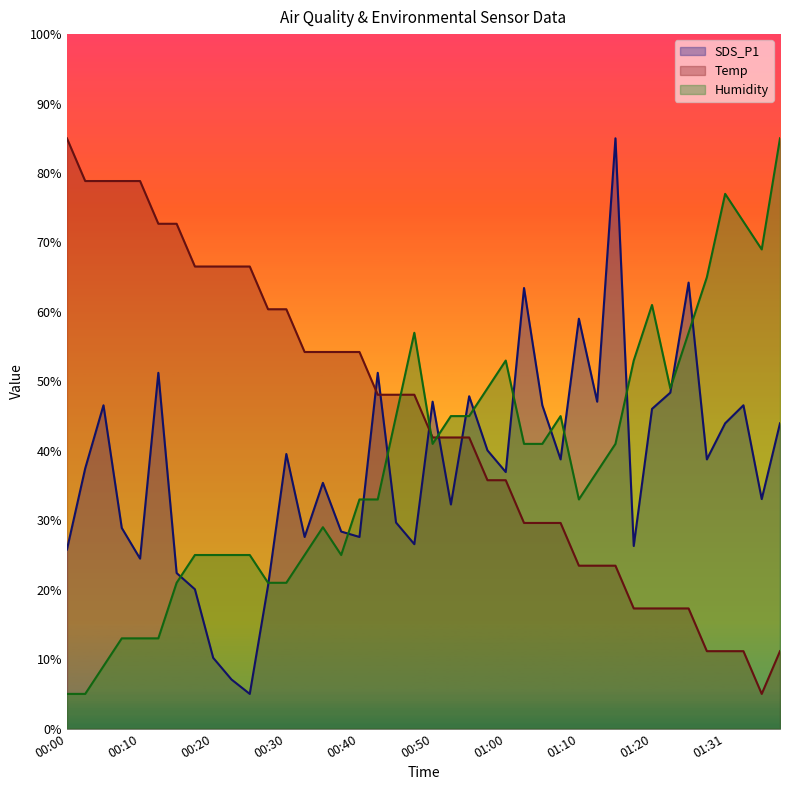

Which series ends up on top after the final intersection of SDS_P1 and Temp?

SDS_P1